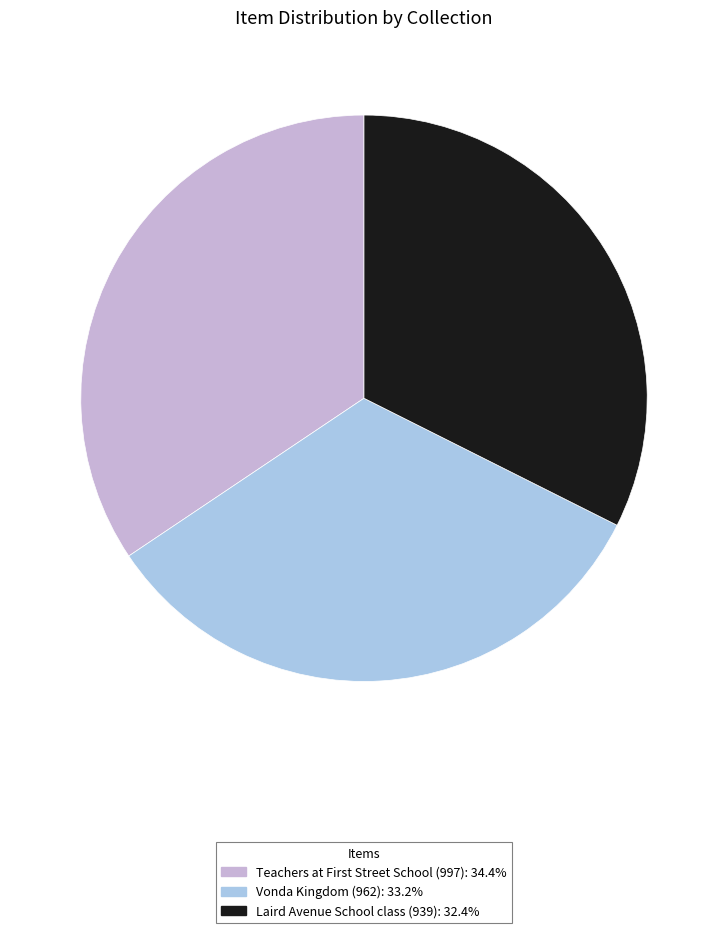

Which slice is the largest?

Teachers at First Street School (997)